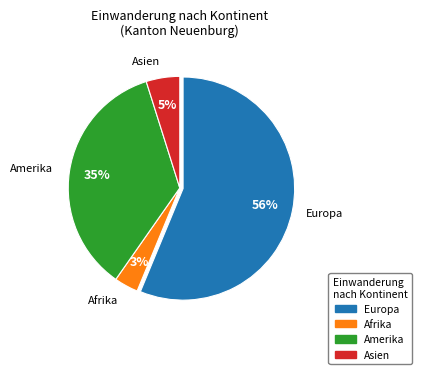

True or false: Afrika accounts for 3% of the total.

True